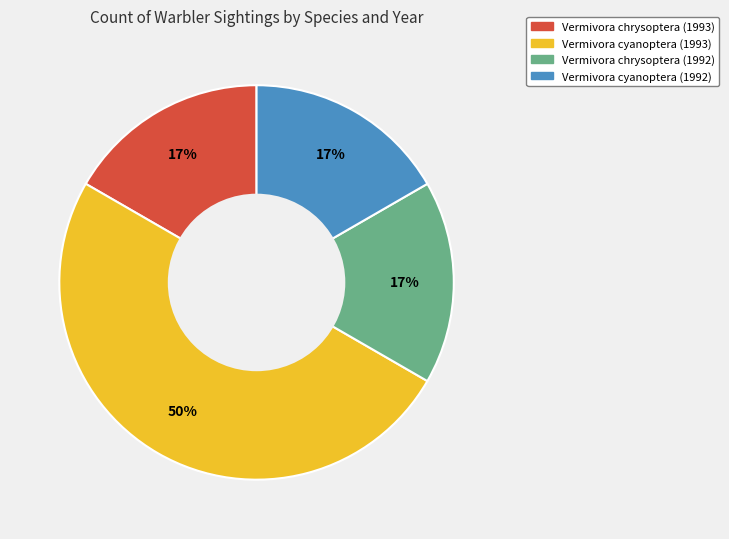

Is Vermivora chrysoptera (1993) the majority of the pie?

No